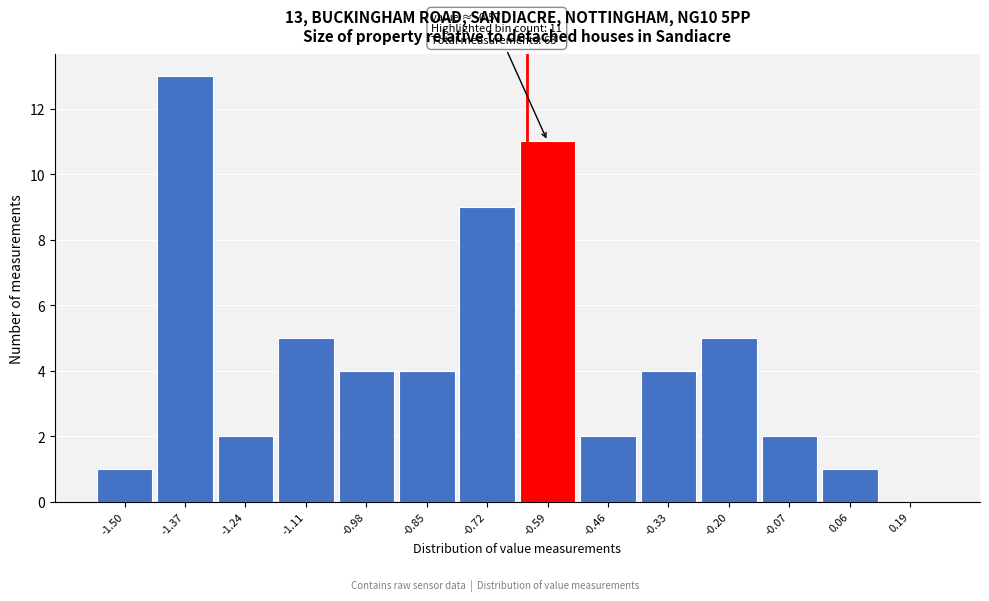

Which has a higher value, -0.20 or -0.07?

-0.20